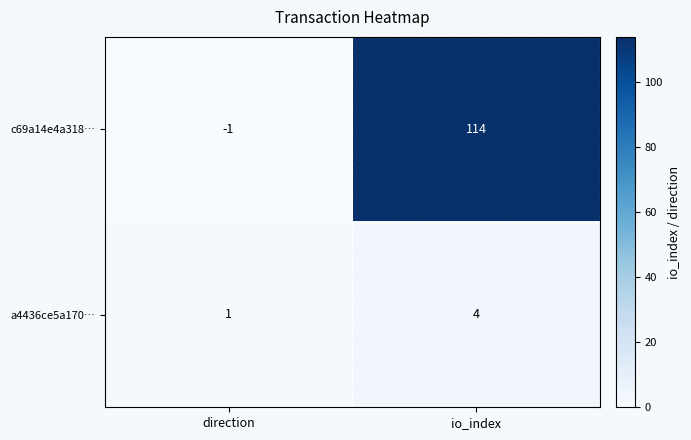

Which category has the lowest value in the c69a14e4a318… series?

direction